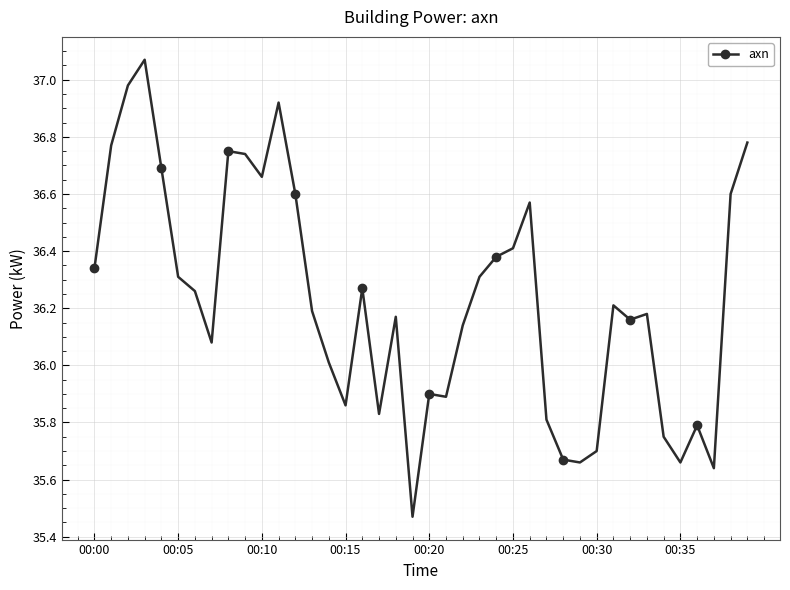

What is the sum of all values?

1449.2